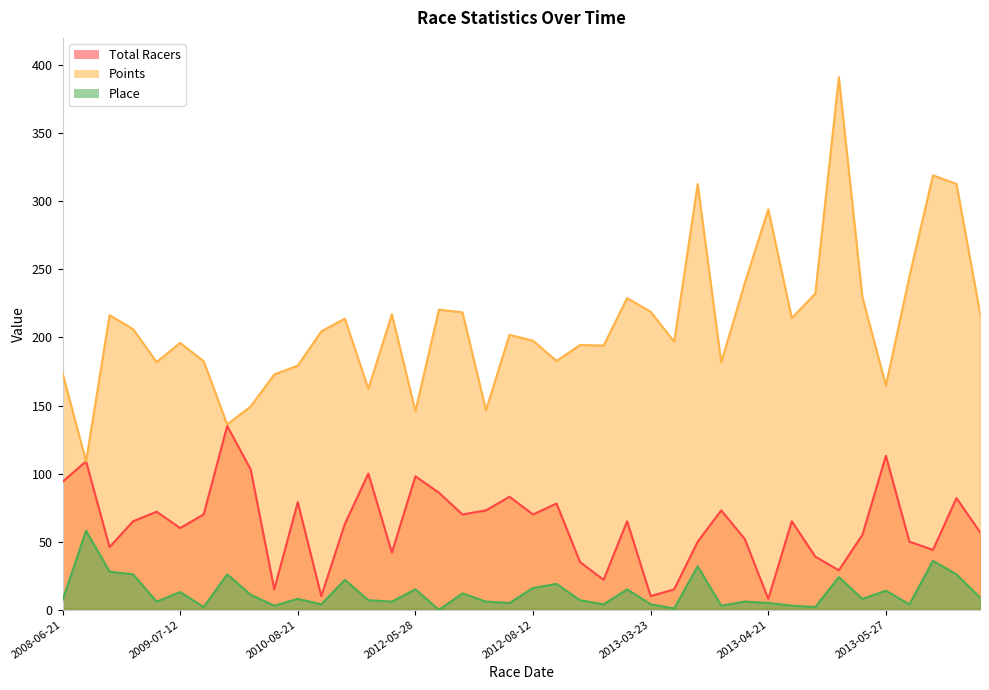

Which series ends up on top after the final intersection of Total Racers and Points?

Points